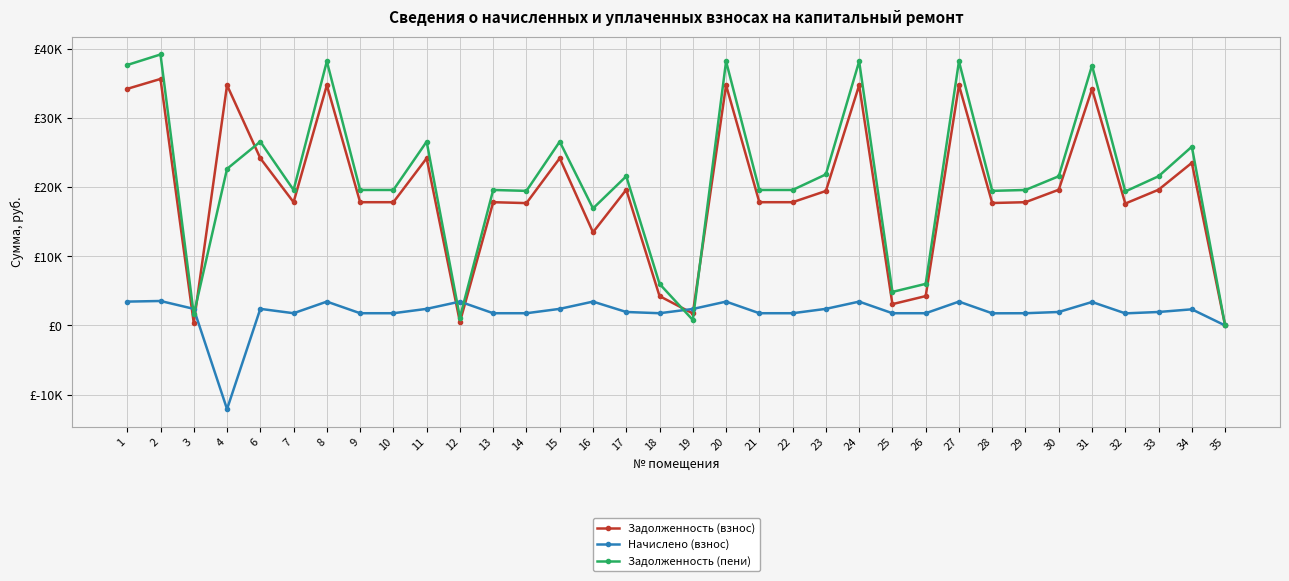

The Начислено (взнос) series shows 3451.5 at 16. True or false?

True